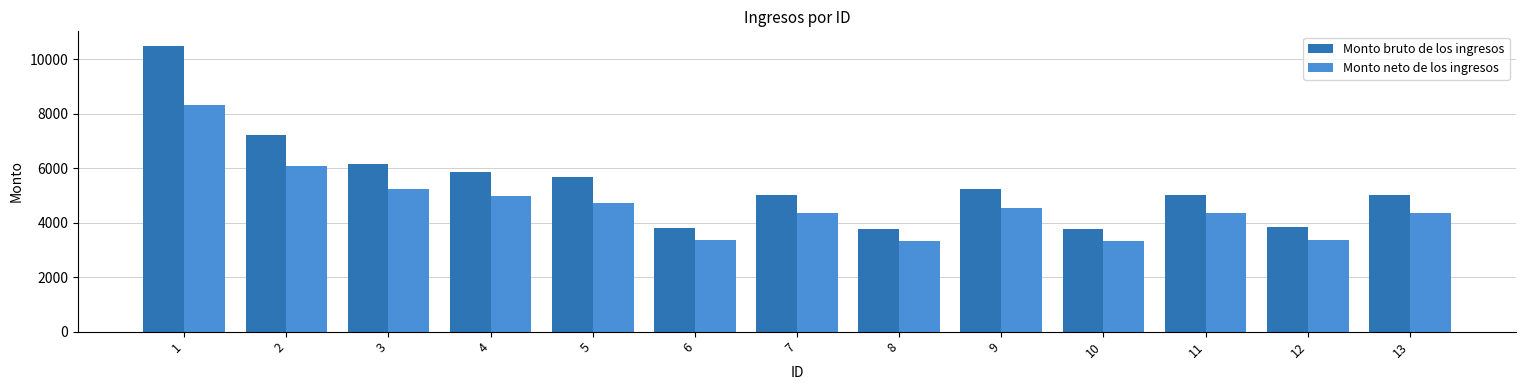

List the series in order of their peak value, lowest first.

Monto neto de los ingresos, Monto bruto de los ingresos